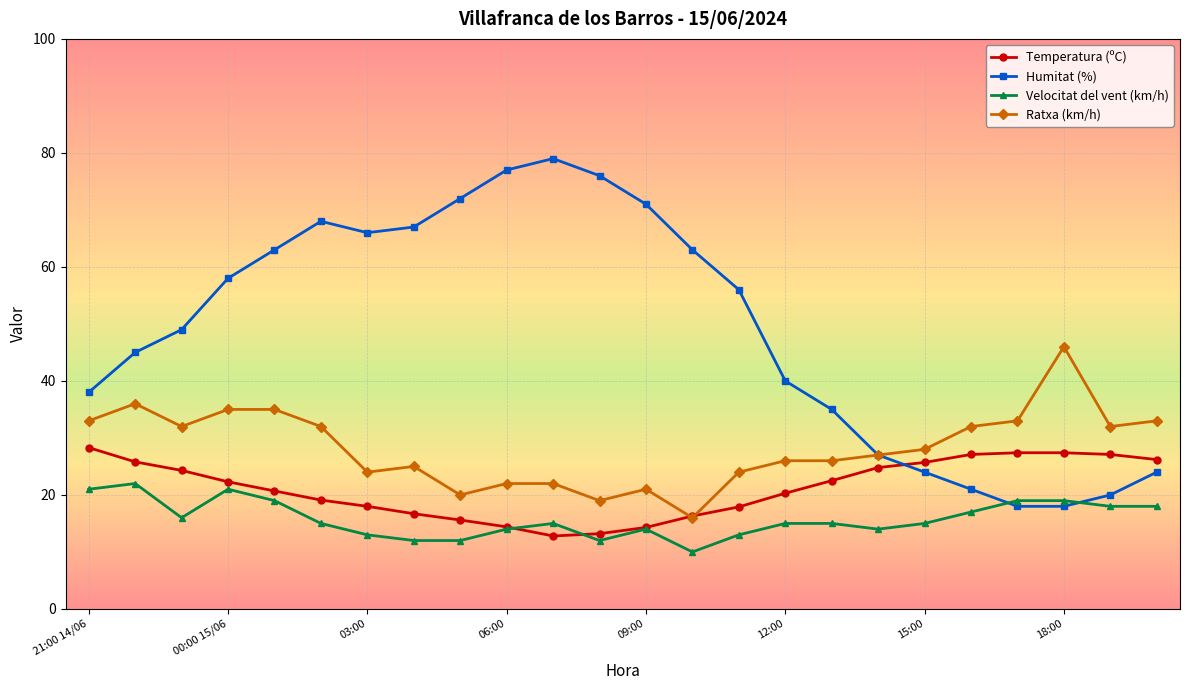

What is the sum of all Humitat (%) values?

1175.0